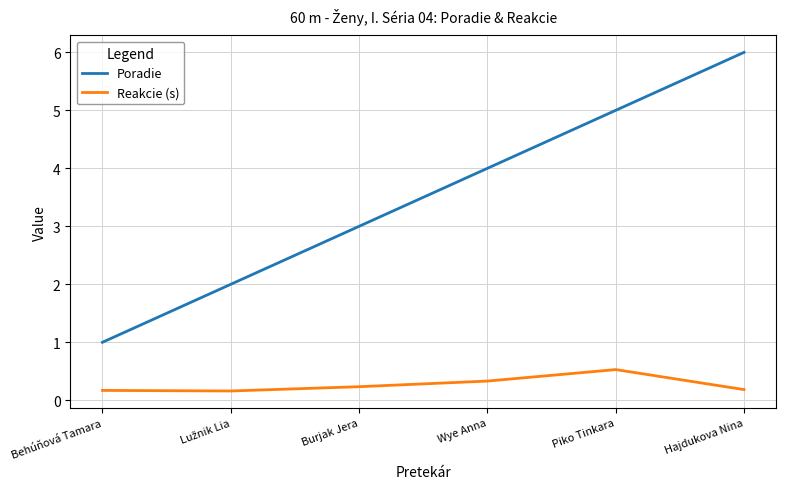

What is the difference between the maximum and minimum values in the Poradie series?

5.0